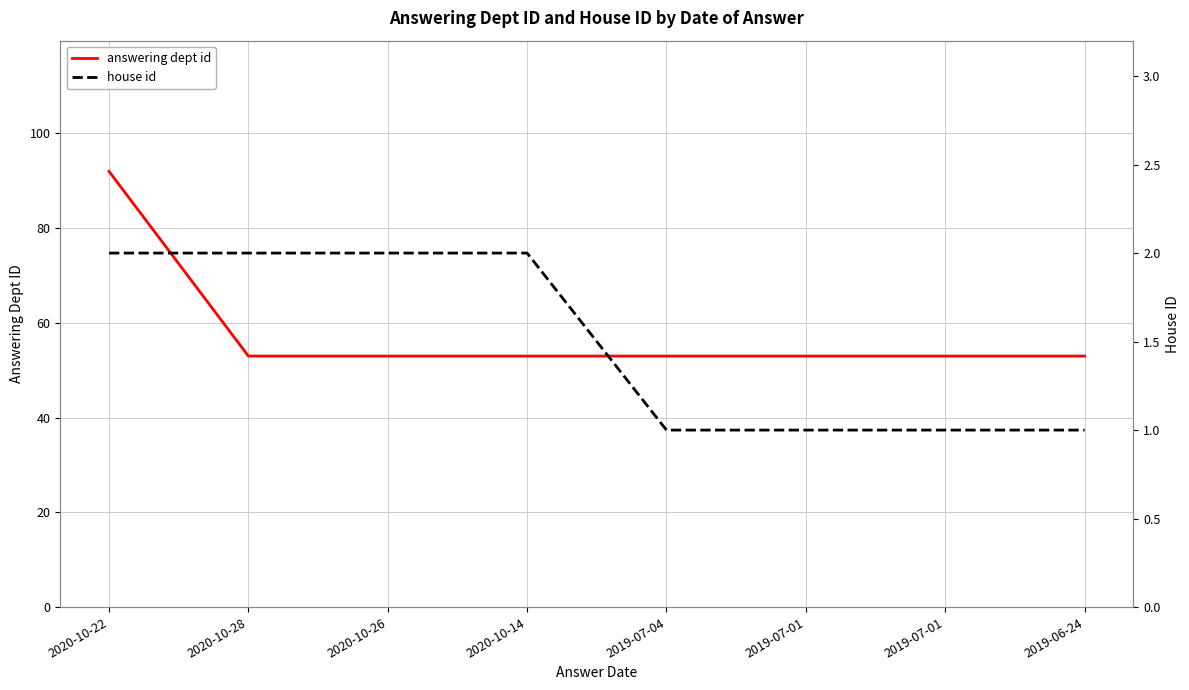

At which category does the chart reach its peak across all series?

2020-10-22